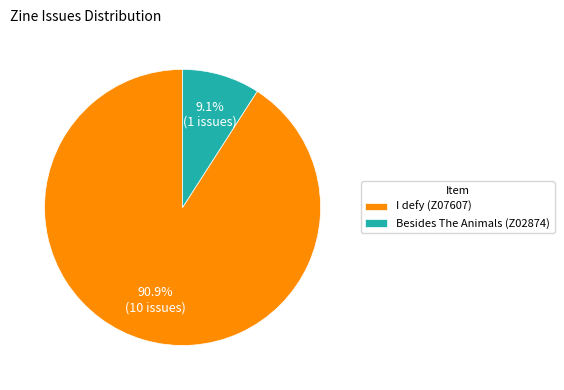

Does any single category account for the majority?

Yes